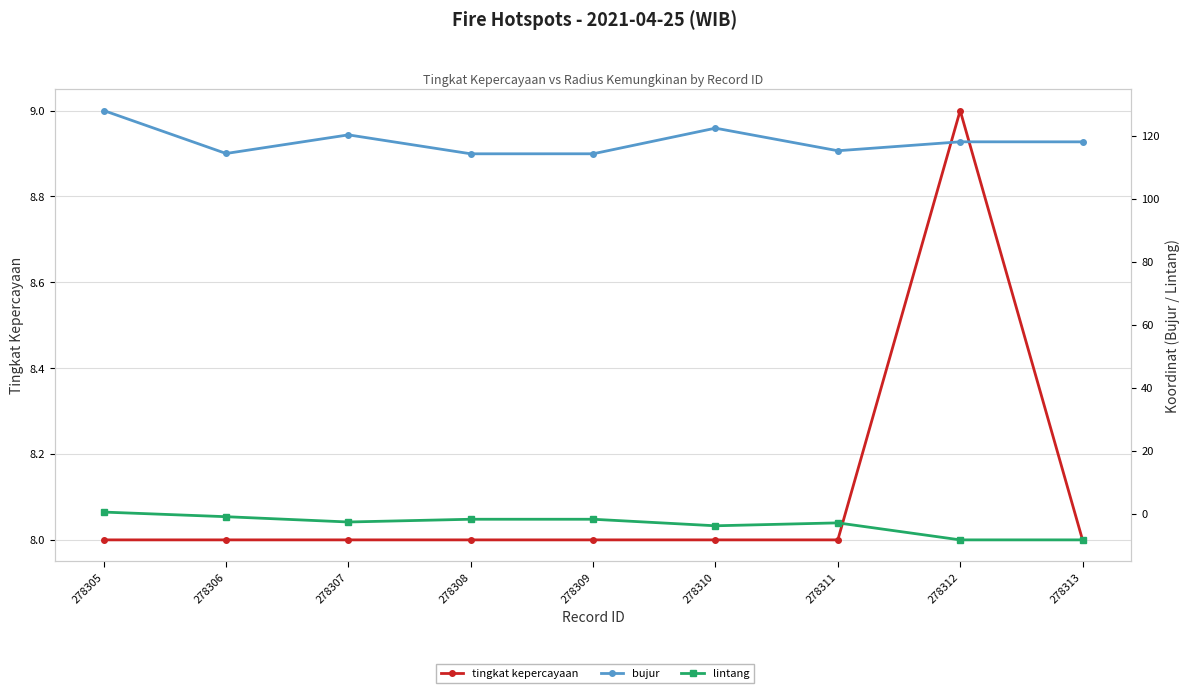

What is the average value of the tingkat kepercayaan series?

8.1